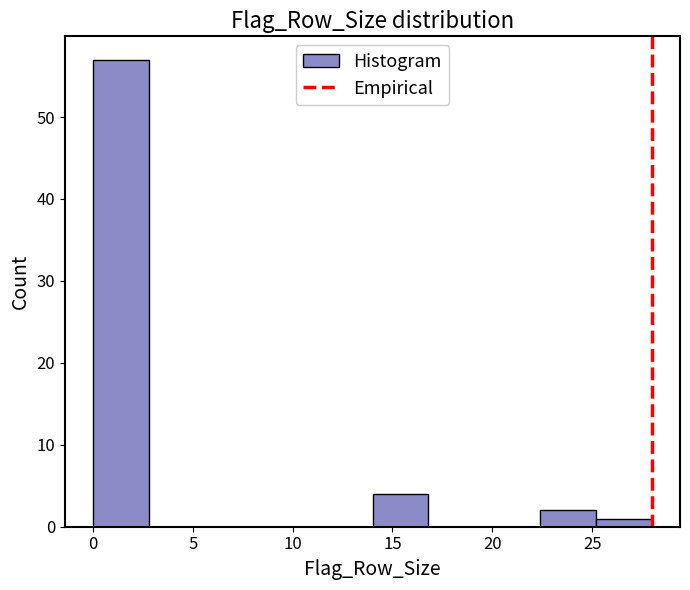

Reading left to right, list every bar in this chart as the range it spans on the x-axis followed by its height. Neither the bar edges nor the heights are printed on the chart, so give them approximately, as read against the axes.

0.0 to 2.8: 57
2.8 to 5.6: 0
5.6 to 8.4: 0
8.4 to 11.2: 0
11.2 to 14.0: 0
14.0 to 16.8: 4
16.8 to 19.6: 0
19.6 to 22.4: 0
22.4 to 25.2: 2
25.2 to 28.0: 1